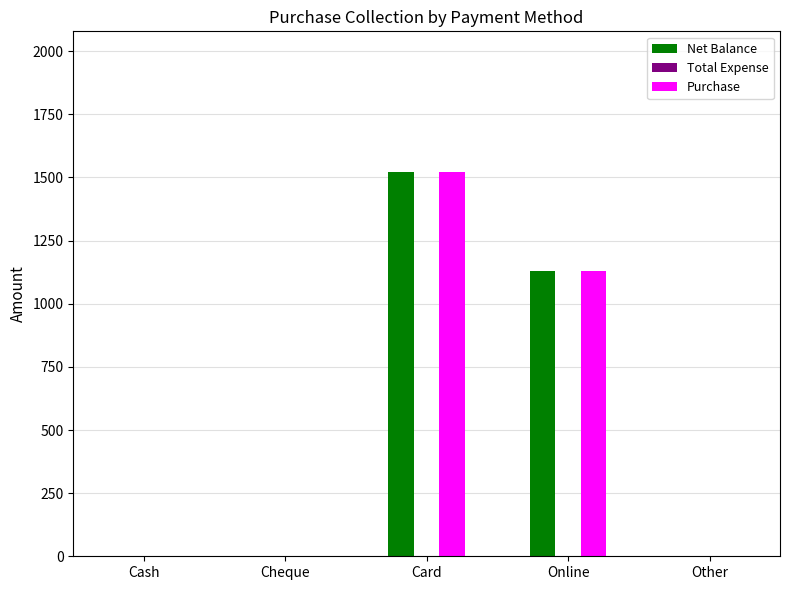

Reading right to left, transcribe all the data shown in this chart.

Net Balance: Other=0	Online=1129	Card=1522	Cheque=0	Cash=0
Purchase: Other=0	Online=1129	Card=1522	Cheque=0	Cash=0